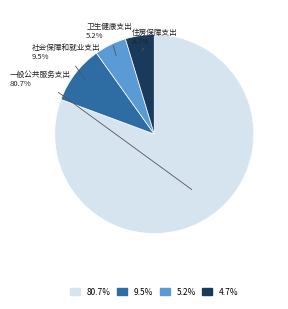

Is there any slice that represents more than half of the pie?

Yes